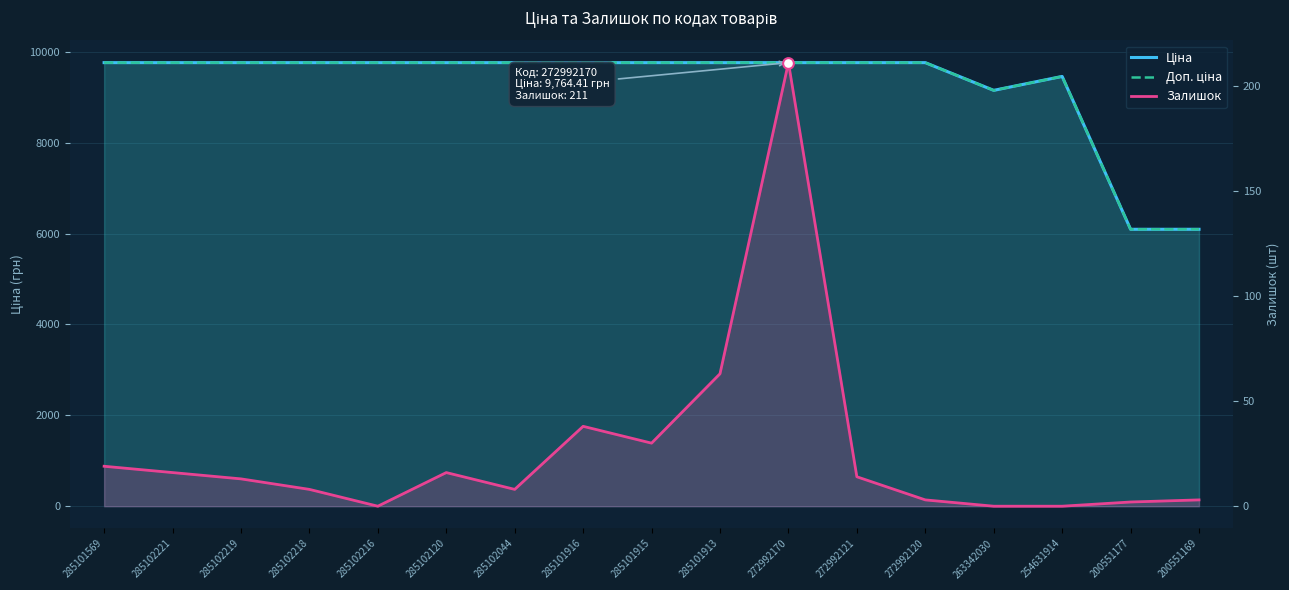

Which series has the largest total across all categories?

Ціна